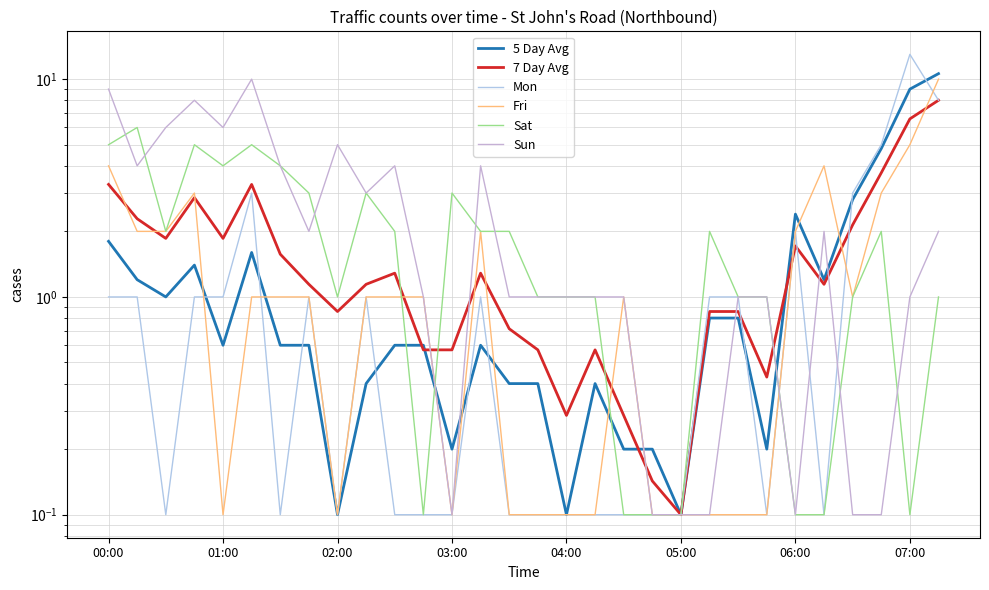

Where is 5 Day Avg nearest to the value 5?

27